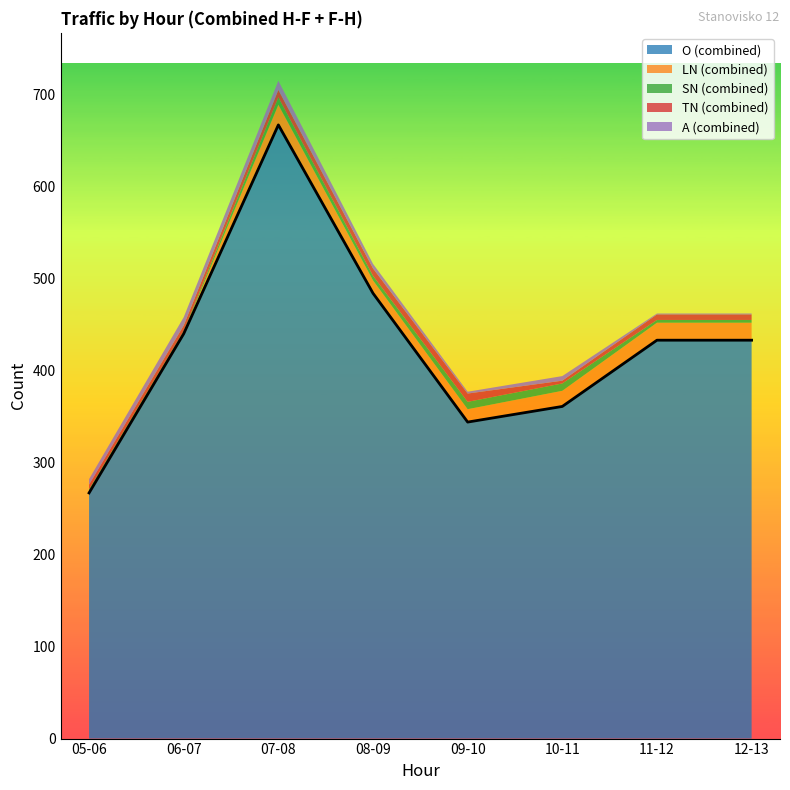

What is the total value across all series at 05-06?

282